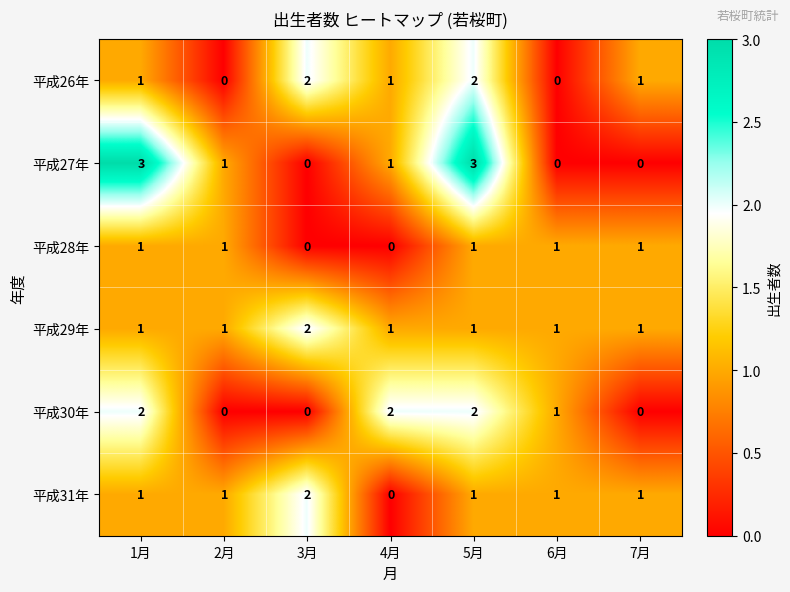

How many 平成27年 values are between 0 and 3?

7